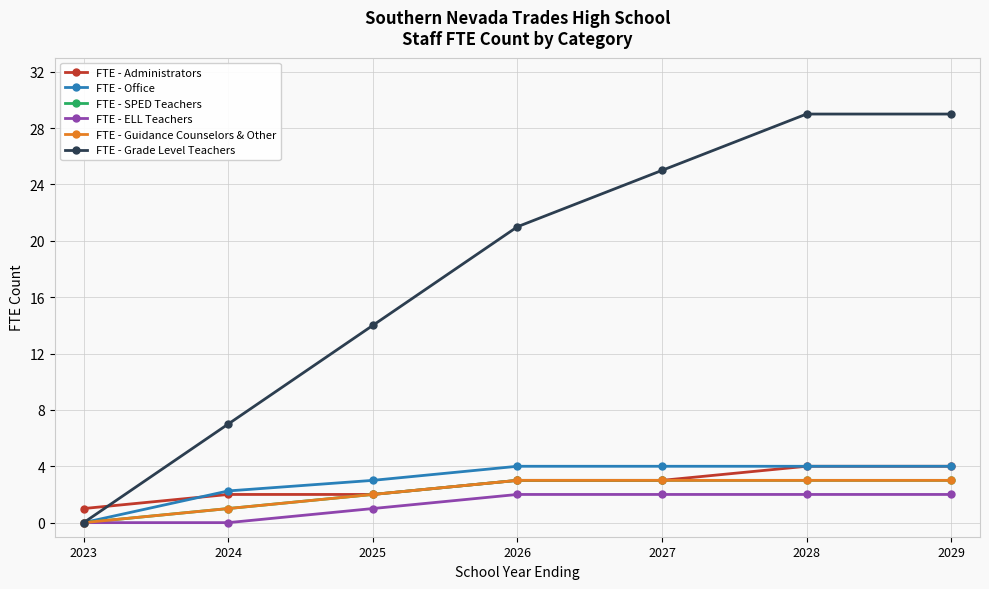

What is the sum of all FTE - Office values?

21.2